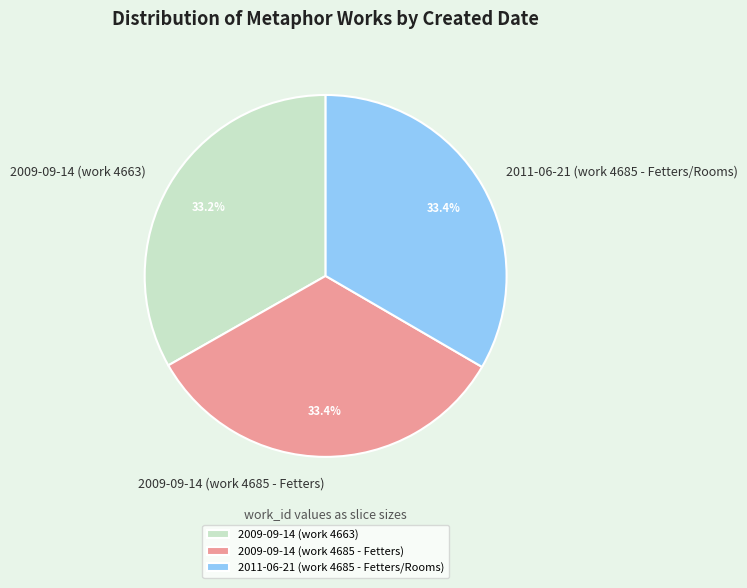

To the nearest percent, what percentage of the pie is 2009-09-14 (work 4663)?

33%